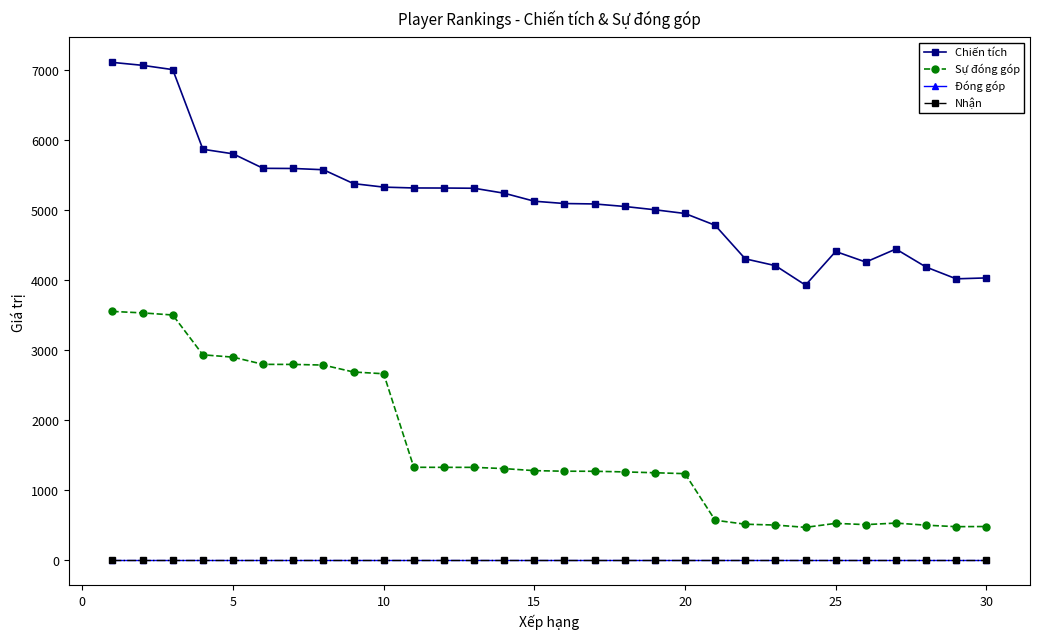

Which series has the largest range (max minus min)?

Chiến tích